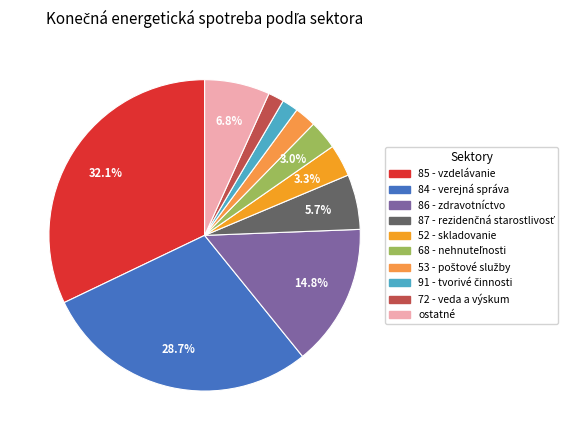

How many slices are in this pie chart?

10